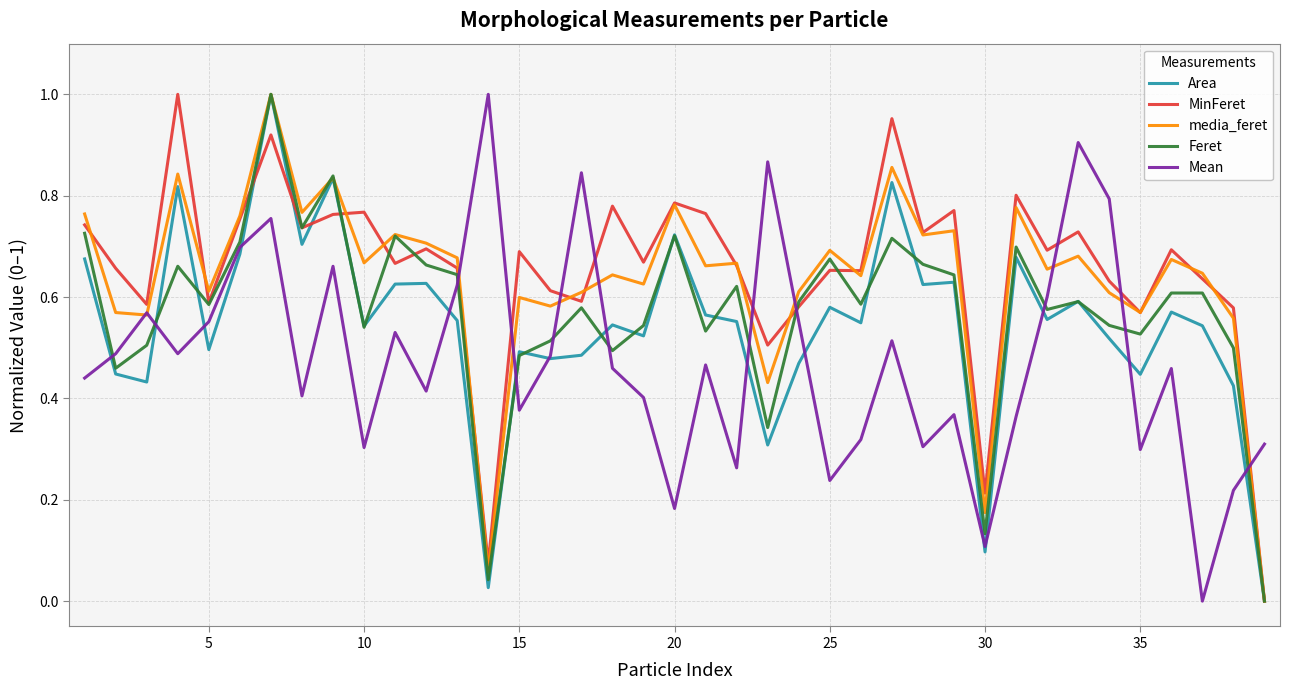

Does the chart display data point markers on the line(s)?

No